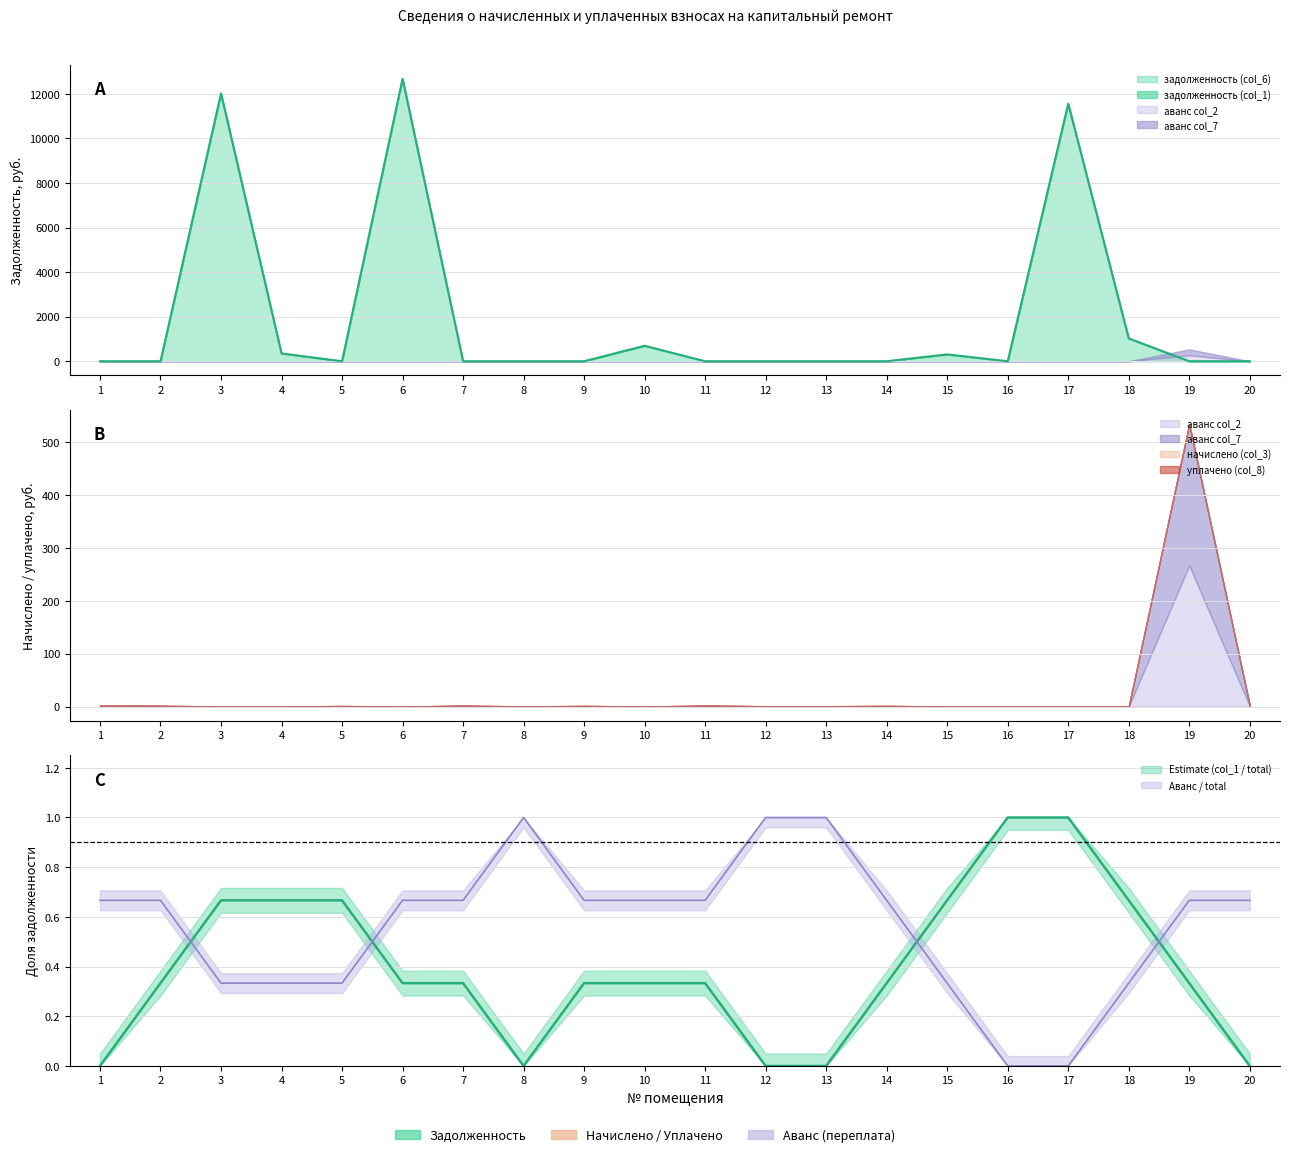

Read the задолженность (col_1) value at 3.

12016.5